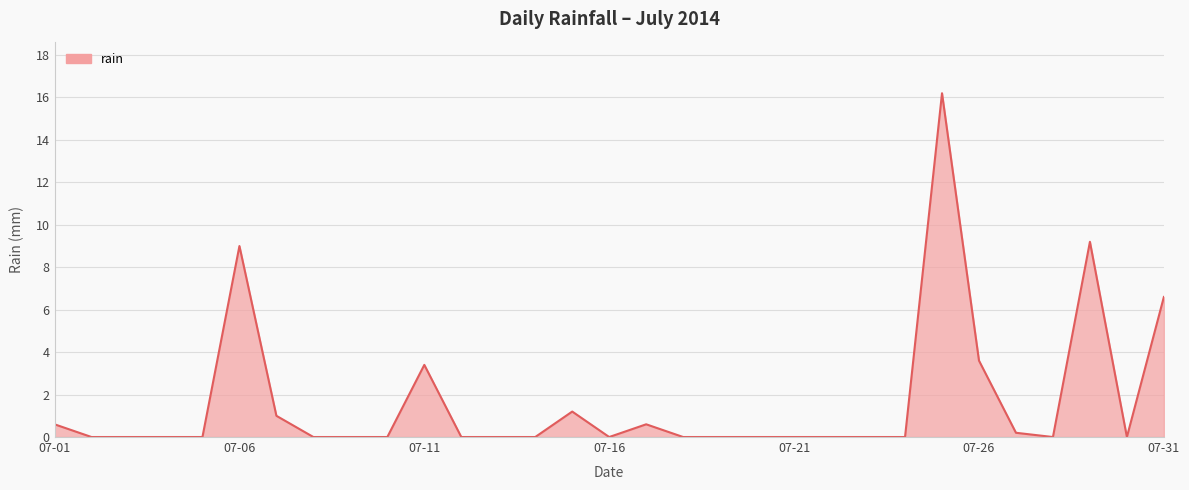

What is the maximum value shown in the chart?

16.2